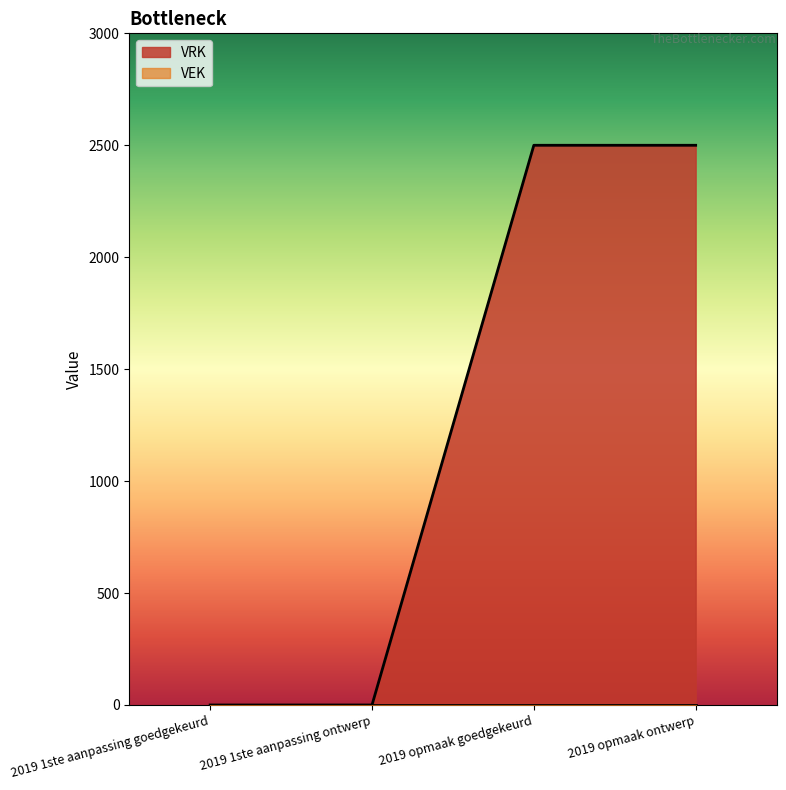

List the labels in order of value, smallest first.

2019 1ste aanpassing goedgekeurd, 2019 1ste aanpassing ontwerp, 2019 opmaak goedgekeurd, 2019 opmaak ontwerp